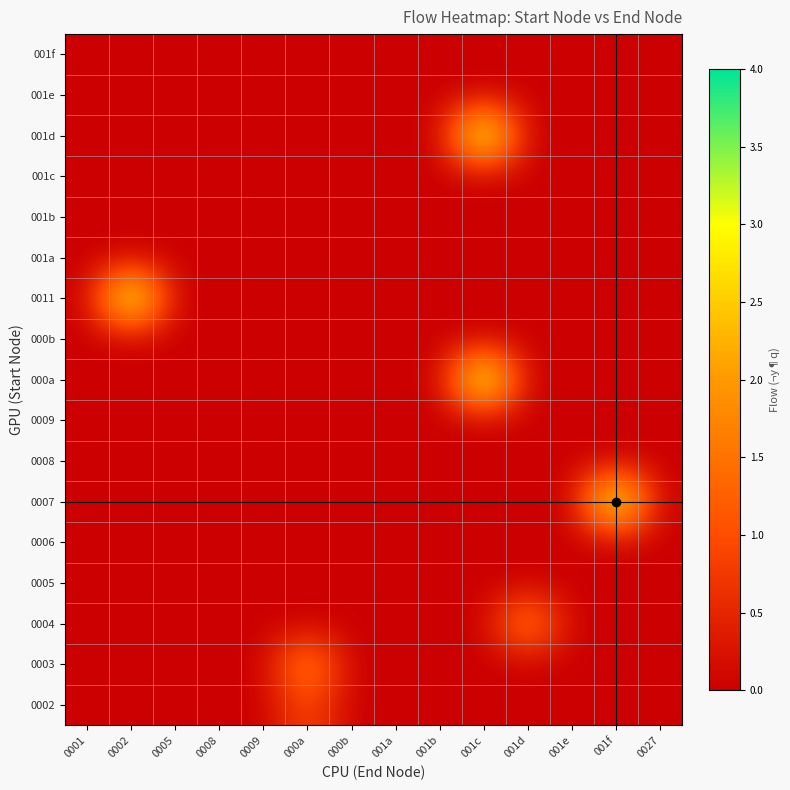

At how many categories does at least one series exceed 2?

3